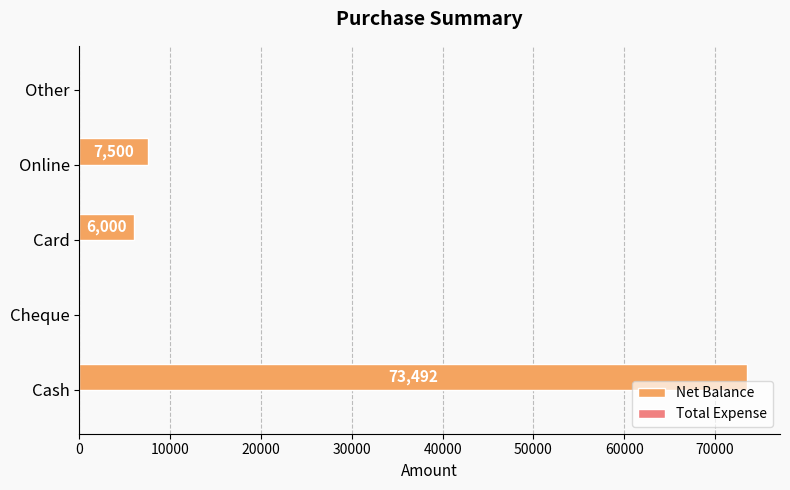

The chart shows a value of -46212 at Other. True or false?

False